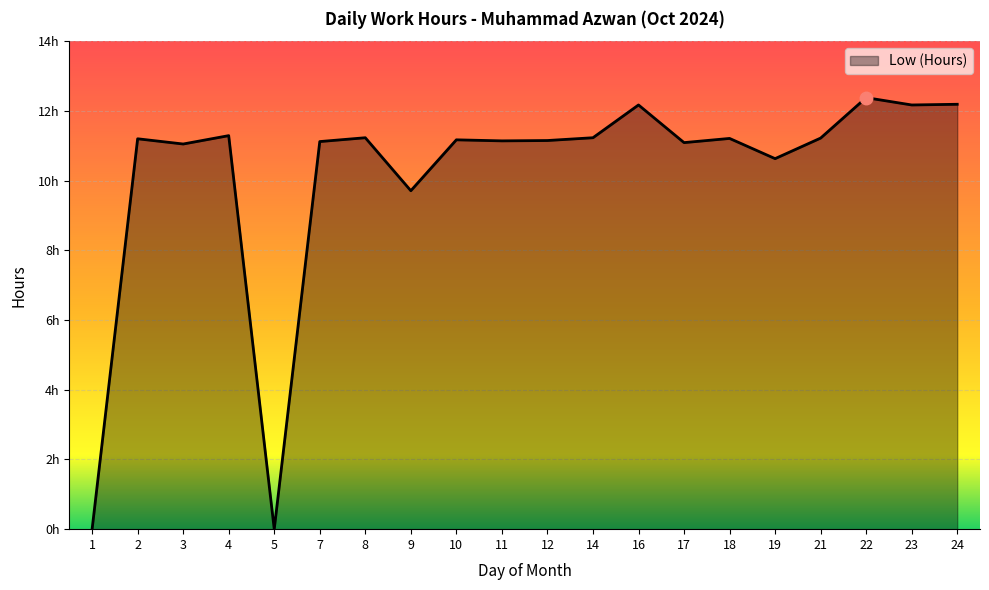

Between 11 and 9, which is larger?

11